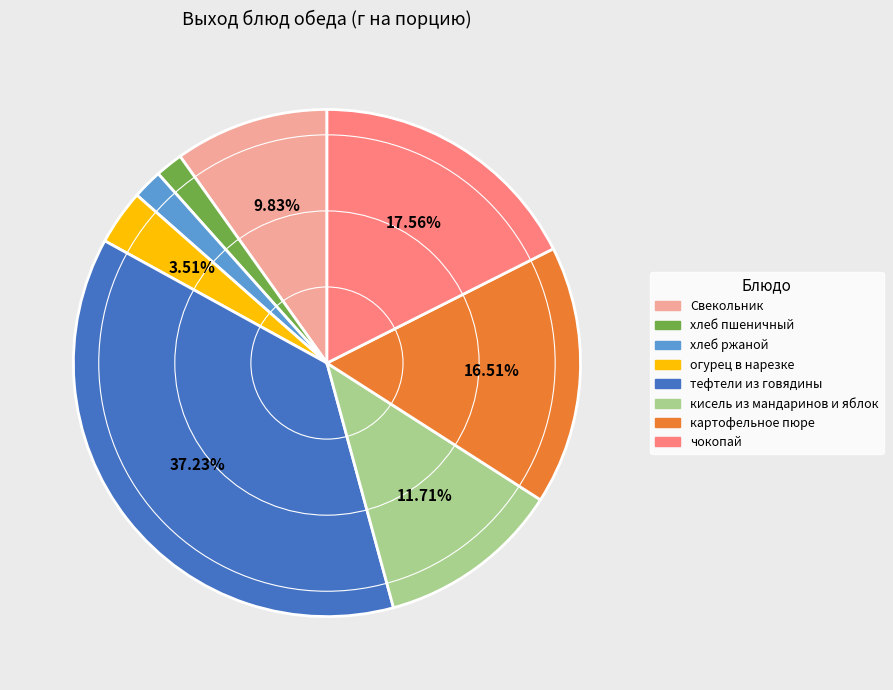

Which has a higher value, хлеб пшеничный or кисель из мандаринов и яблок?

кисель из мандаринов и яблок